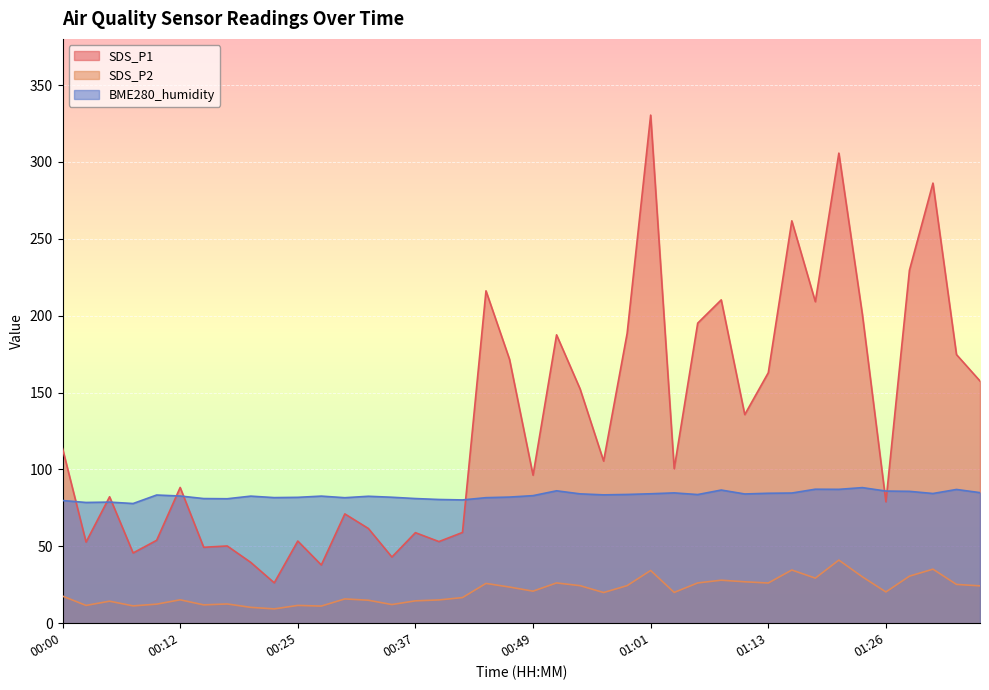

At how many categories does at least one series exceed 148?

17